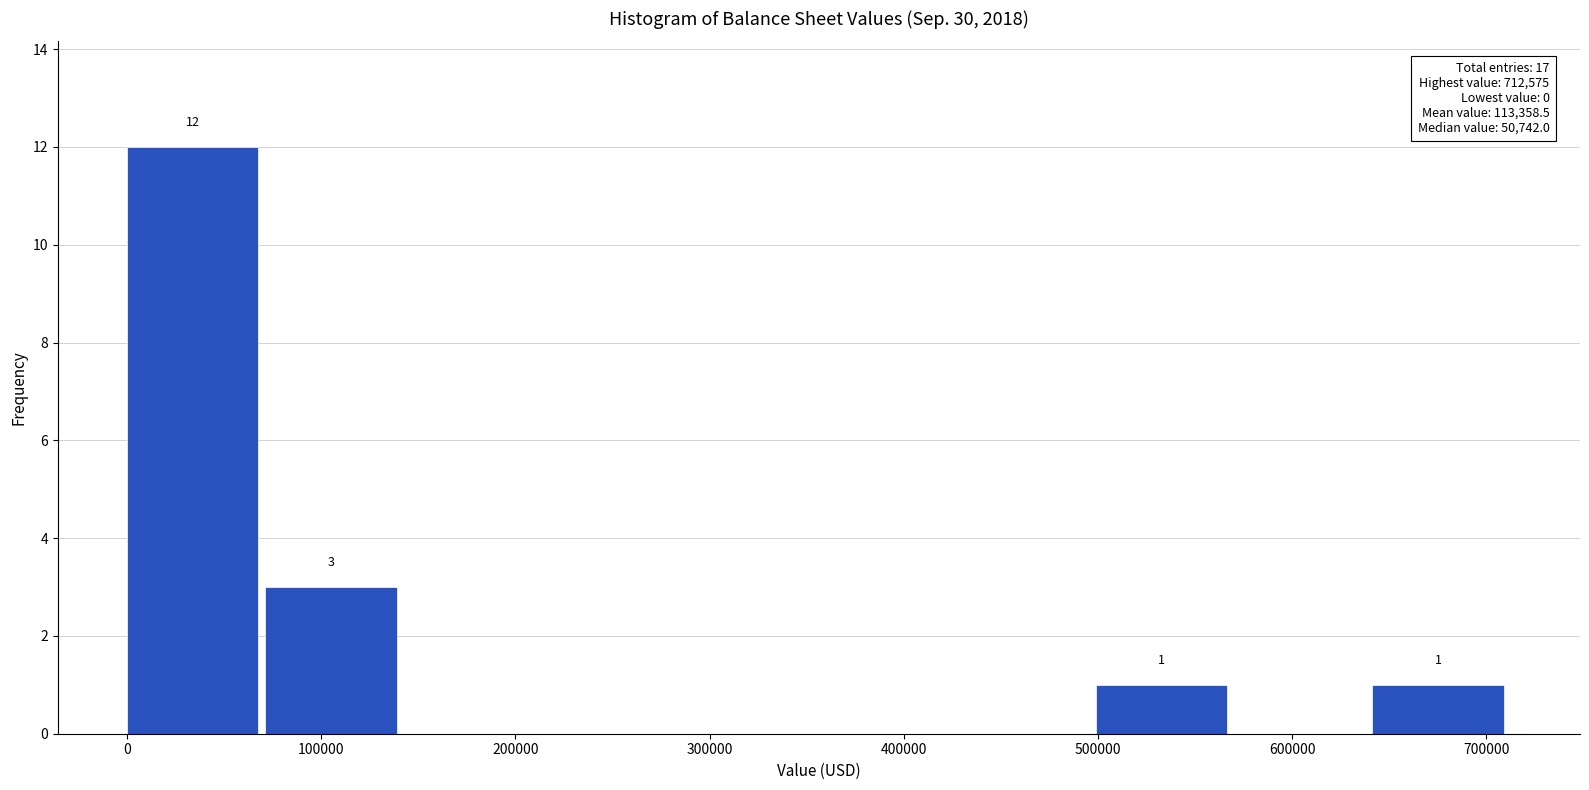

Over which range of the x-axis is the bar tallest?

0 to 70000